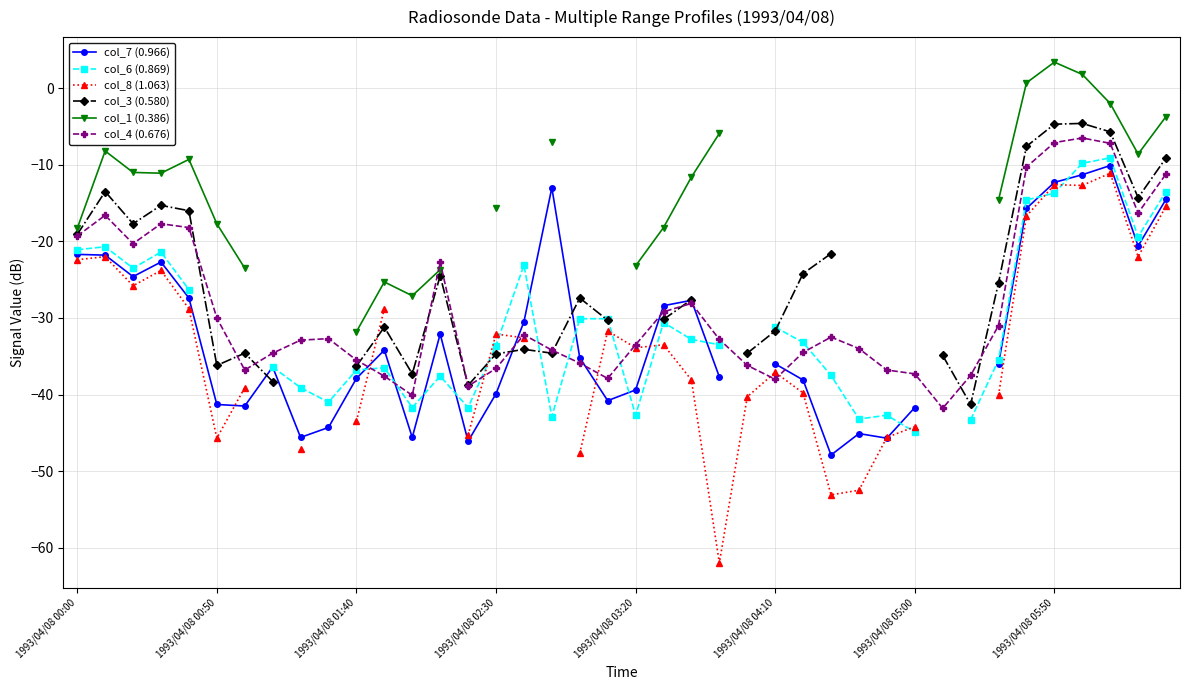

How many interior local peaks does the col_7 (0.966) series have?

8